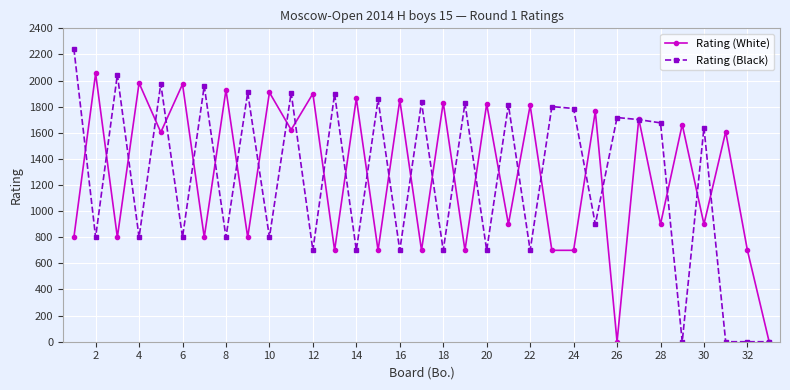

How many lines are shown in the chart?

2